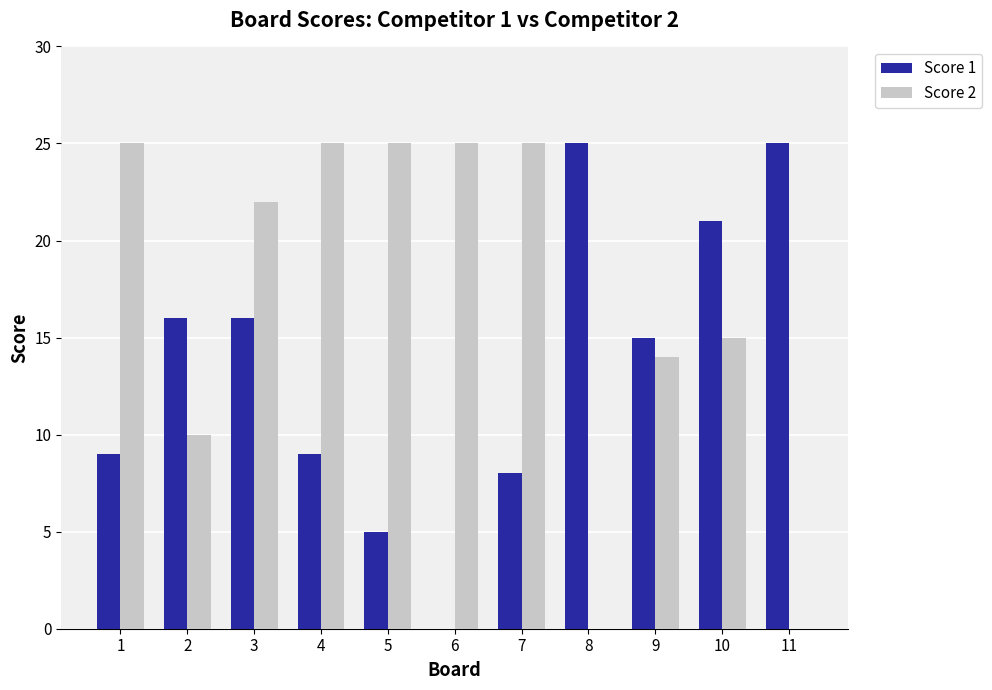

What is the sum of all Score 1 values?

149